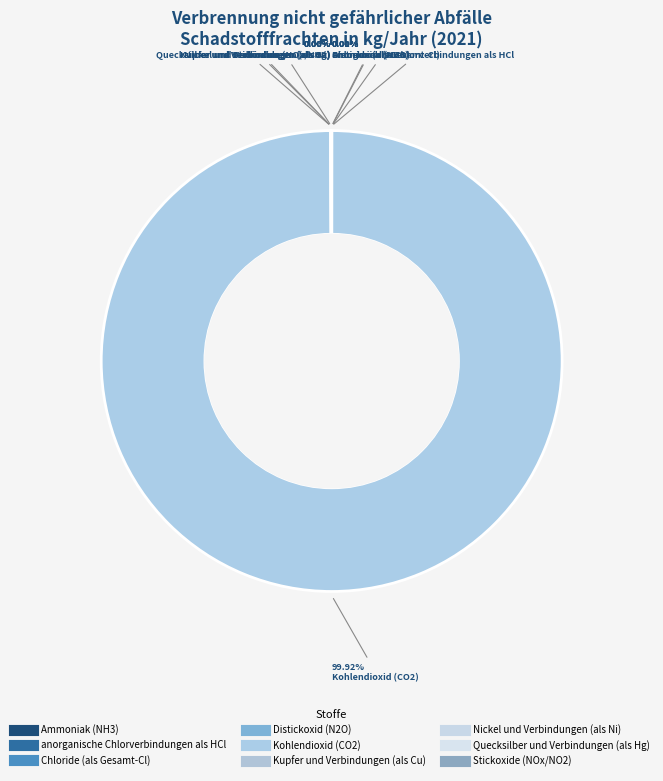

Is there any slice that represents more than half of the pie?

Yes